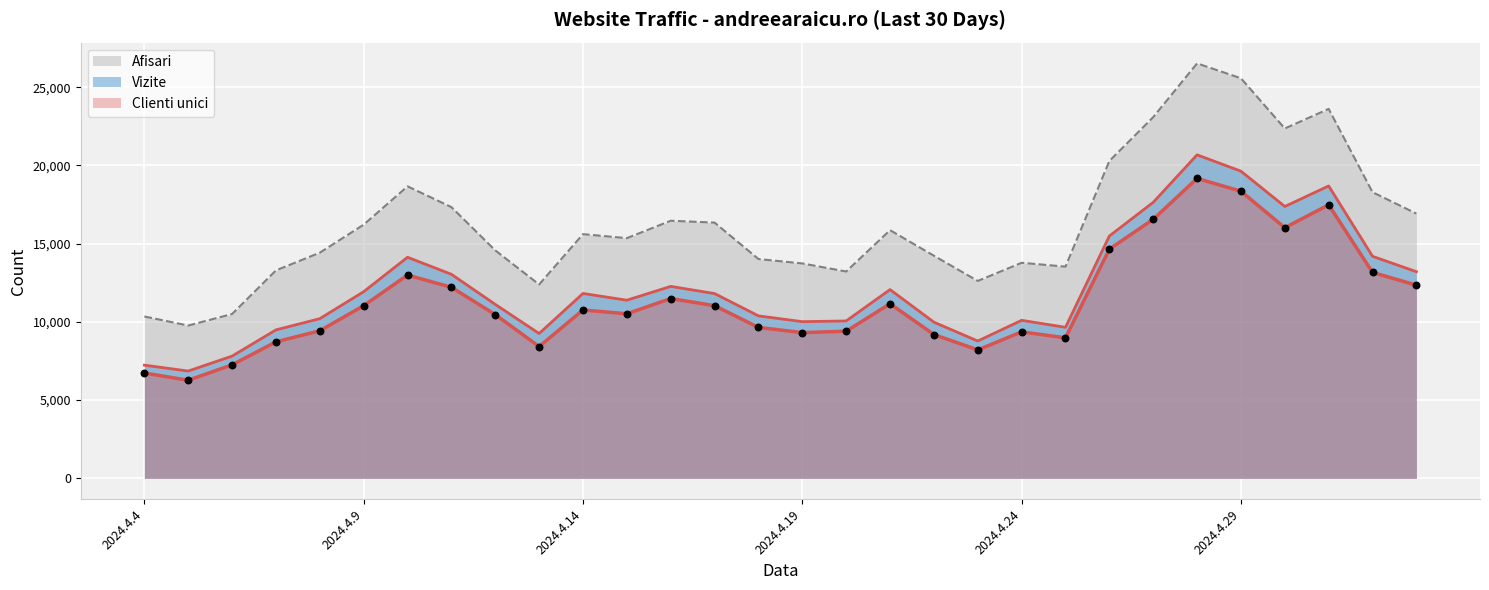

At which category is the sum across all series the highest?

2024.4.28